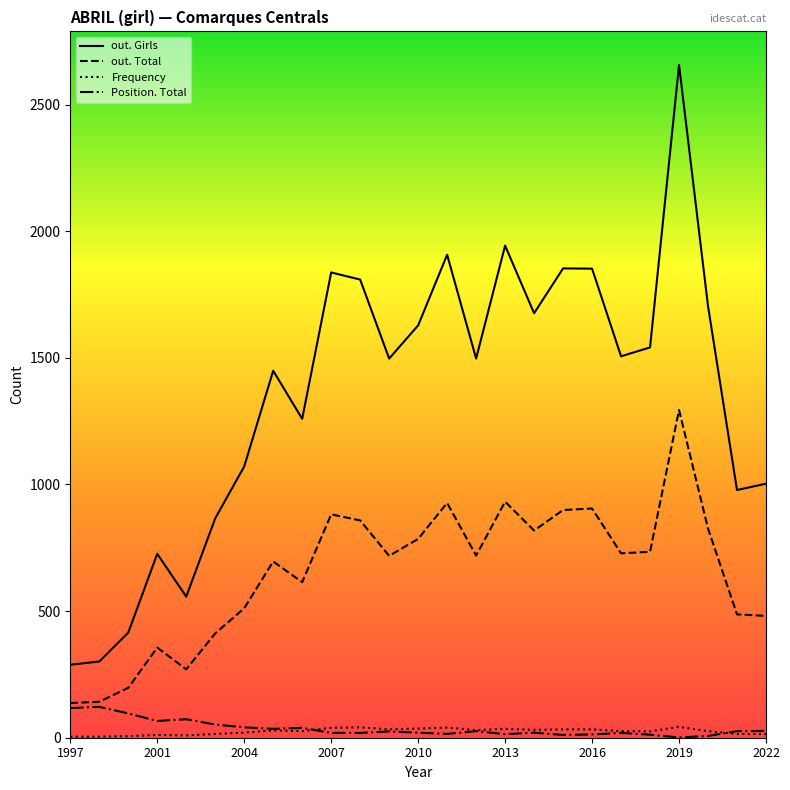

Which has a higher value, 2005 or 2006?

2005